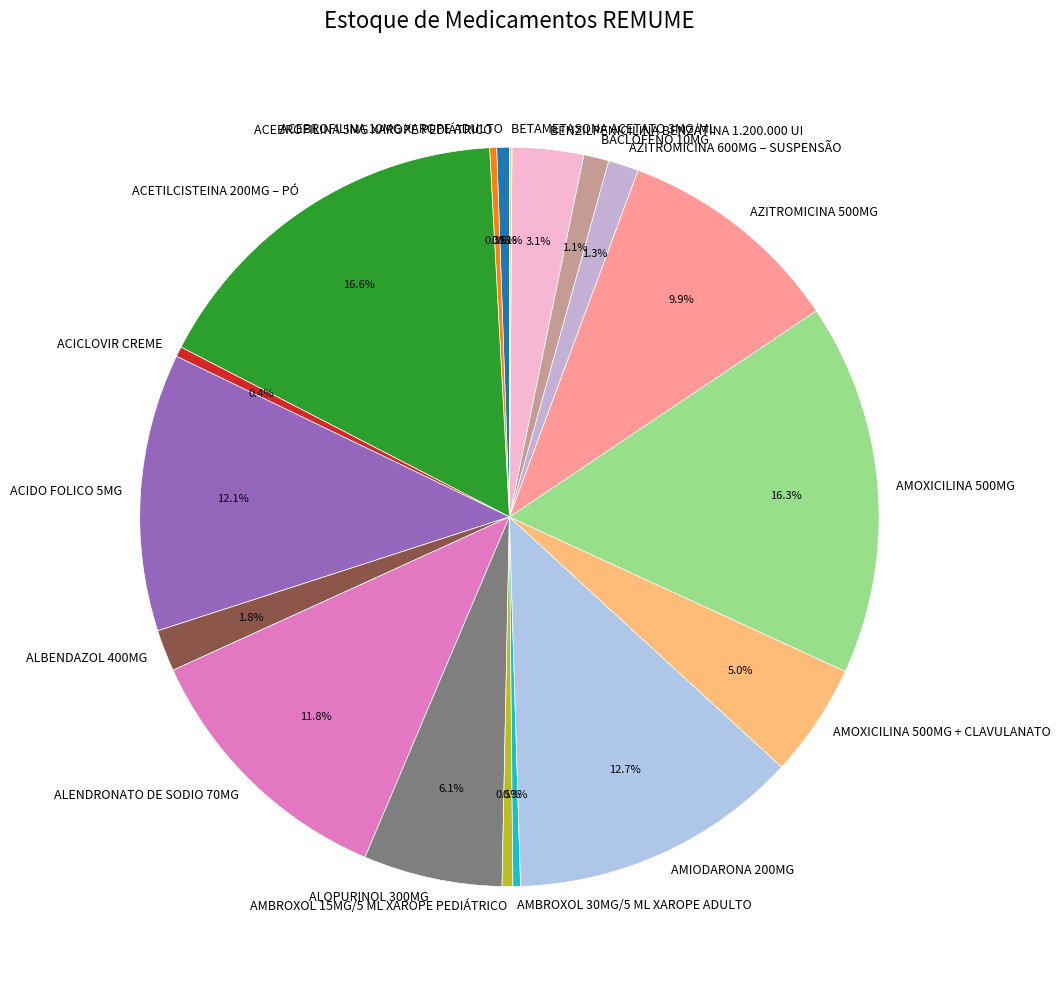

What percentage do BENZILPENICILINA BENZATINA 1.200.000 UI and ACETILCISTEINA 200MG – PÓ together represent?

19.7%